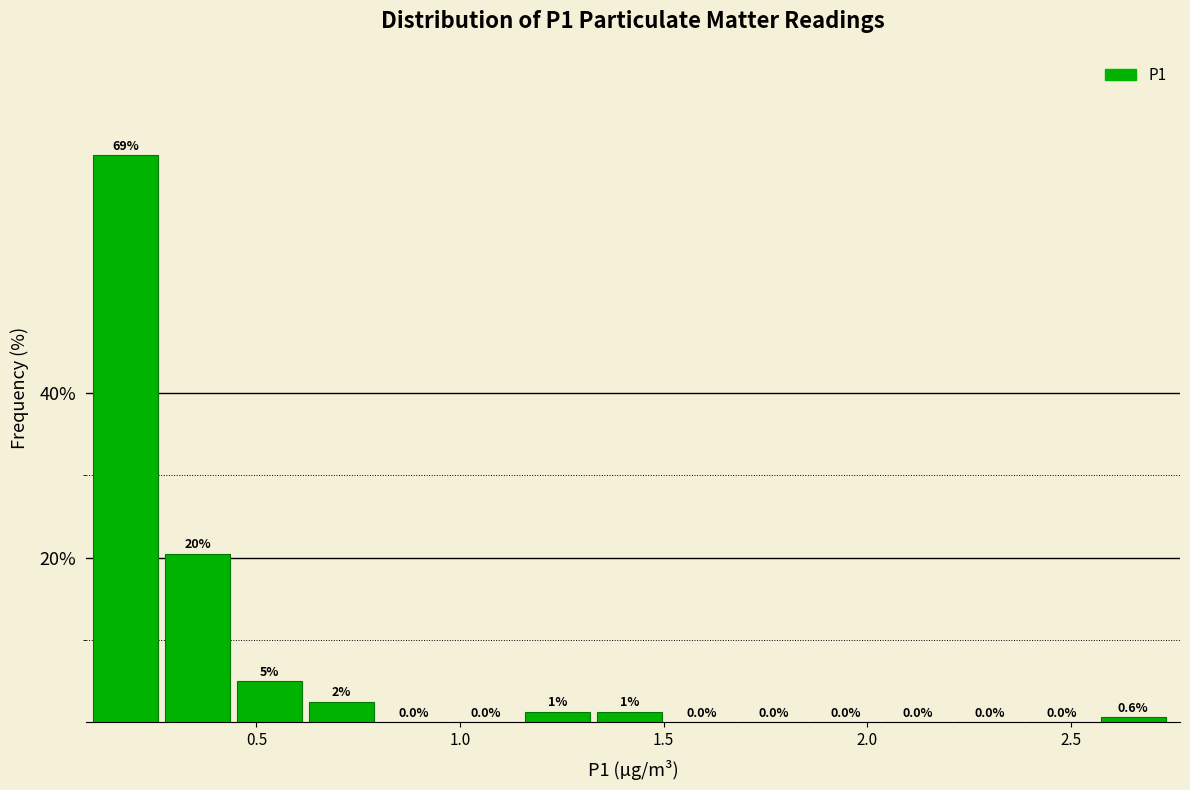

Read against the x-axis, roughly where is the centre of the tallest bar?

0.20